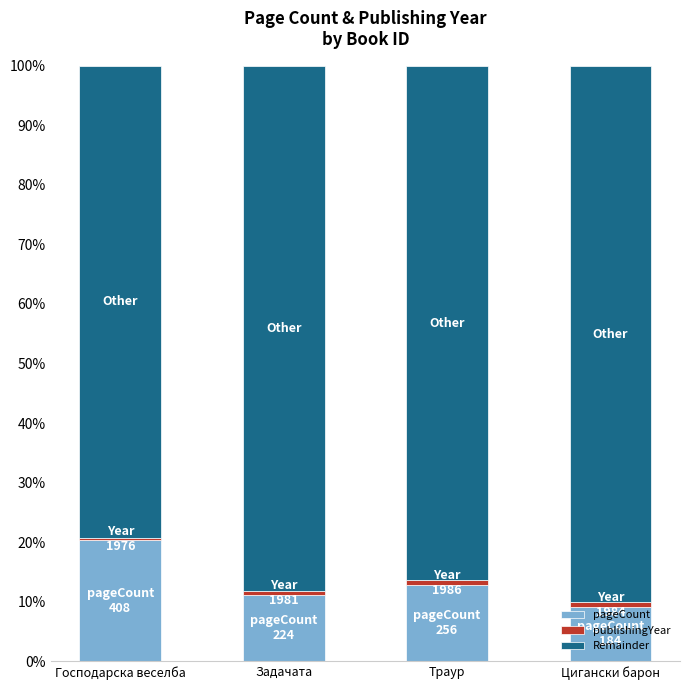

What is the sum of the pageCount values at Задачата and Цигански барон?

20.4